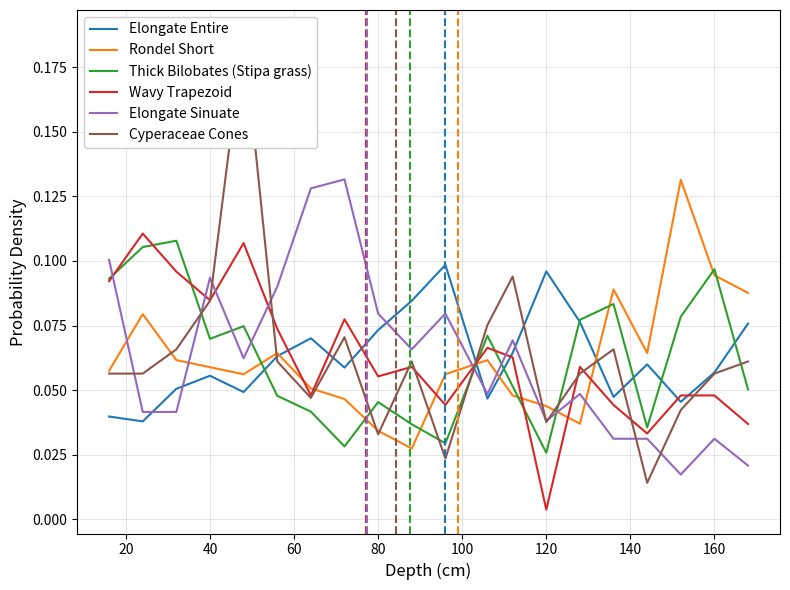

In Cyperaceae Cones, how many points are lower than both neighbors (excluding endpoints)?

5